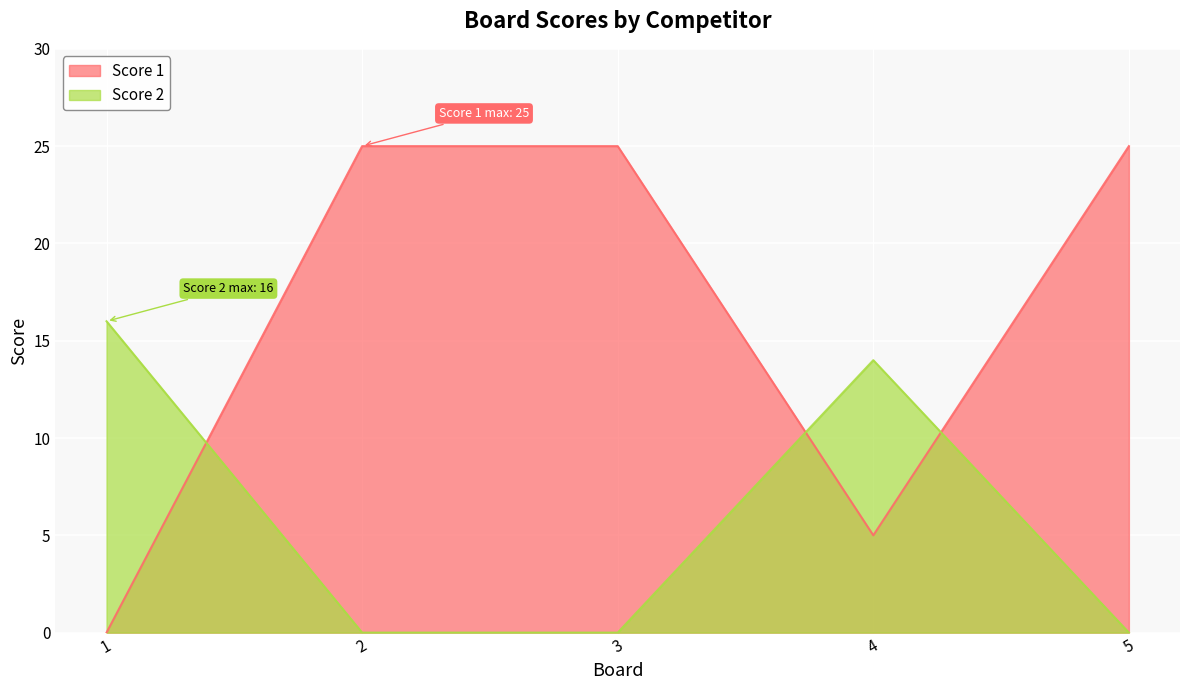

How many lines are shown in the chart?

2